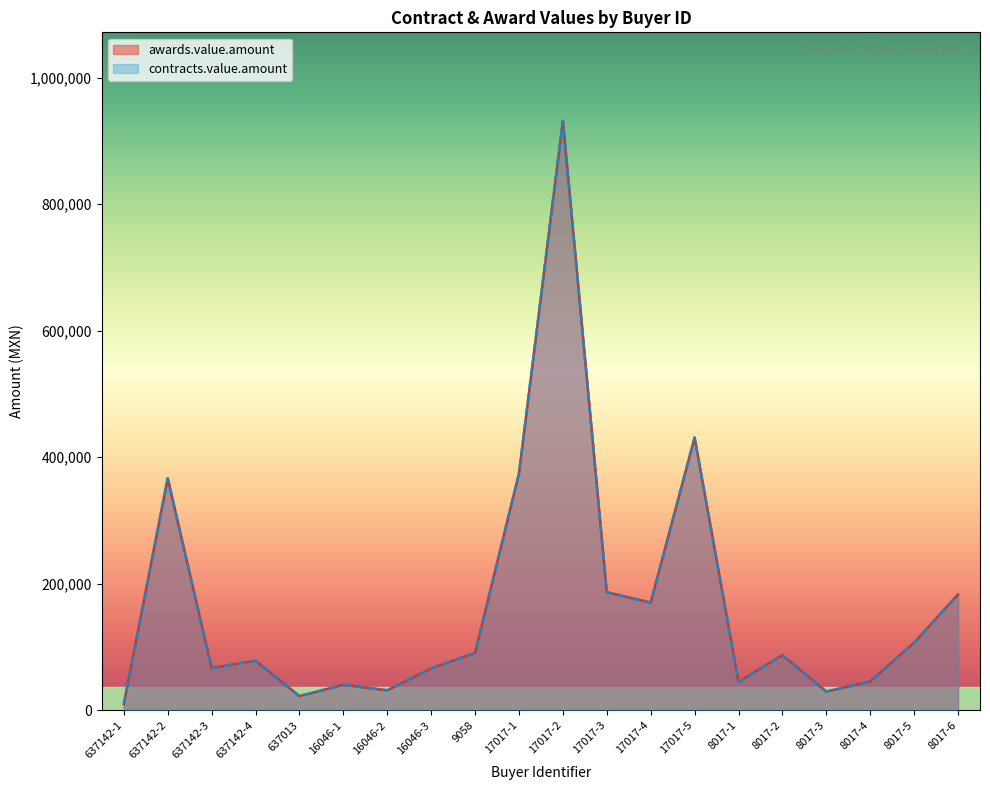

Reading right to left, extract all data points from this chart.

awards.value.amount: 183070.8	106873.2	45537.3	29456.2	87208.9	44777.2	431034.5	170127.2	186553.0	931739.1	374151.0	90662.7	66024.3	31462.3	40217.0	22369.6	78304.4	66591.9	366663.1	9780.2
contracts.value.amount: 183070.8	106873.2	45537.3	29456.2	87208.9	44777.2	431034.5	170127.2	186553.0	931739.1	374151.0	90662.7	66024.3	31462.3	40217.0	22369.6	78304.4	66591.9	366663.1	9780.2